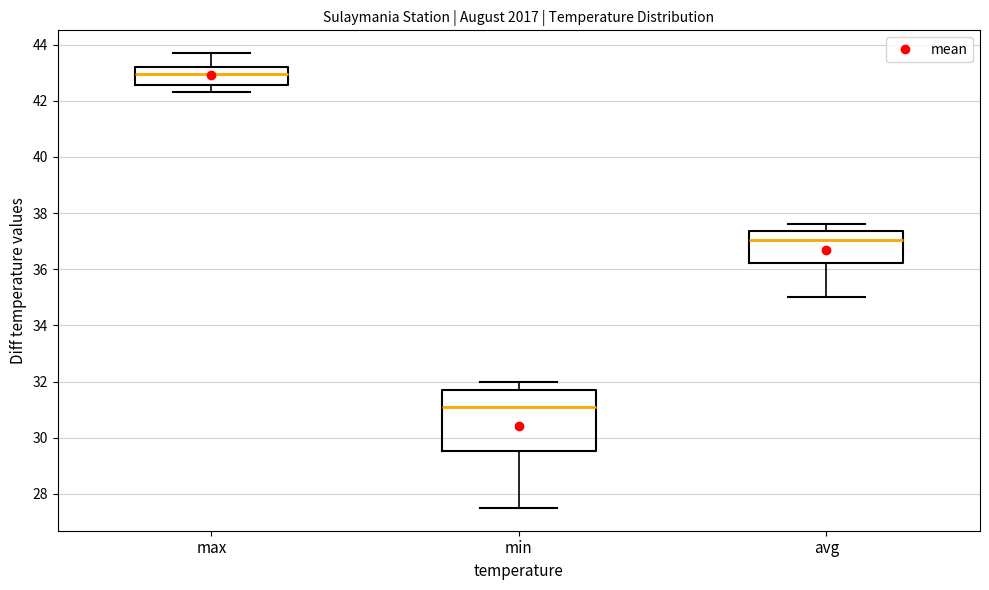

Reading left to right, transcribe this box plot: for each box, give where its median line is, the range the box spans, and where its two whiskers end, as read against the y-axis. The values are not printed on the chart, so give them approximately, as read against the axis.

max: median 43.0, box 42.6 to 43.2, whiskers 42.4 to 43.8
min: median 31.2, box 29.6 to 31.8, whiskers 27.6 to 32.0
avg: median 37.0, box 36.2 to 37.4, whiskers 35.0 to 37.6